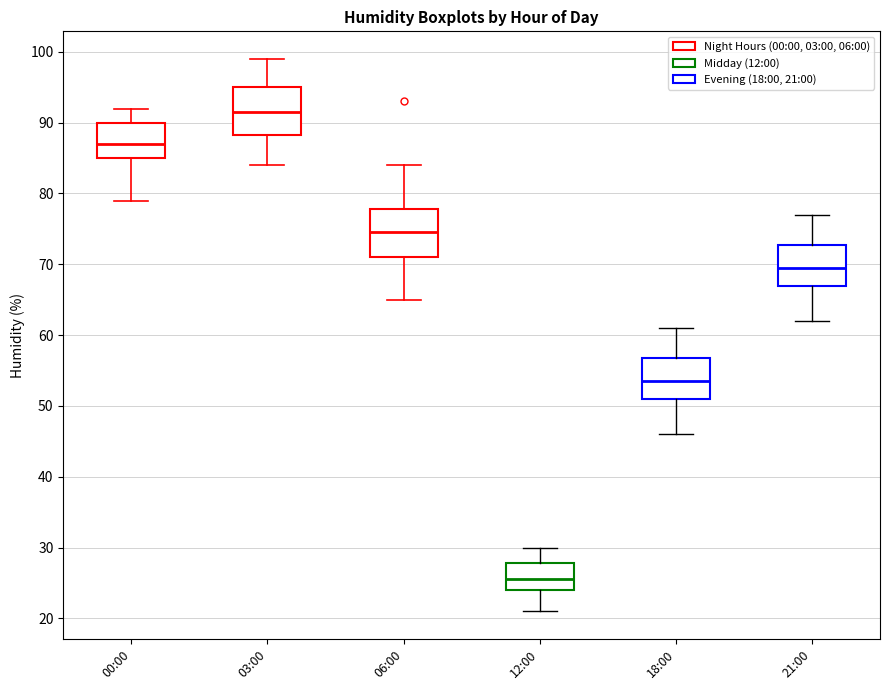

Which box's median line is the lowest?

12:00